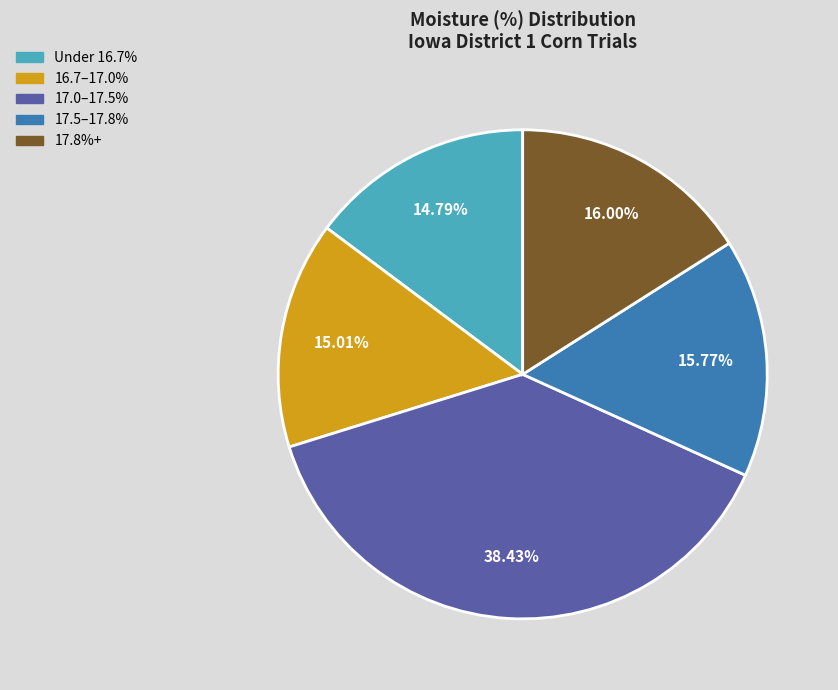

Is there a majority slice in this chart?

No